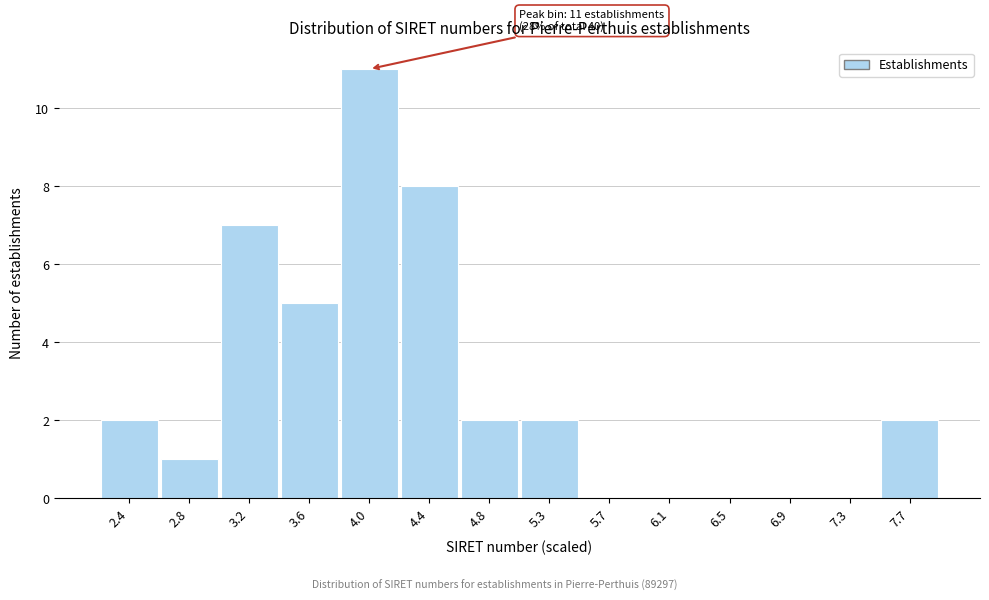

Which range on the x-axis has the tallest bar?

3.80 to 4.25